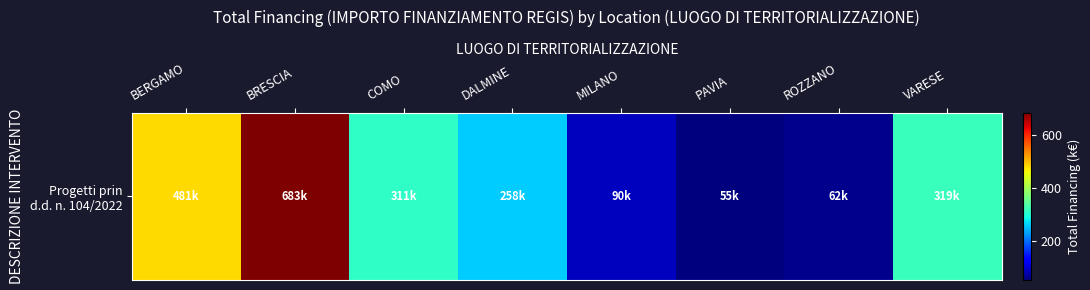

Read the value at MILANO.

90.3